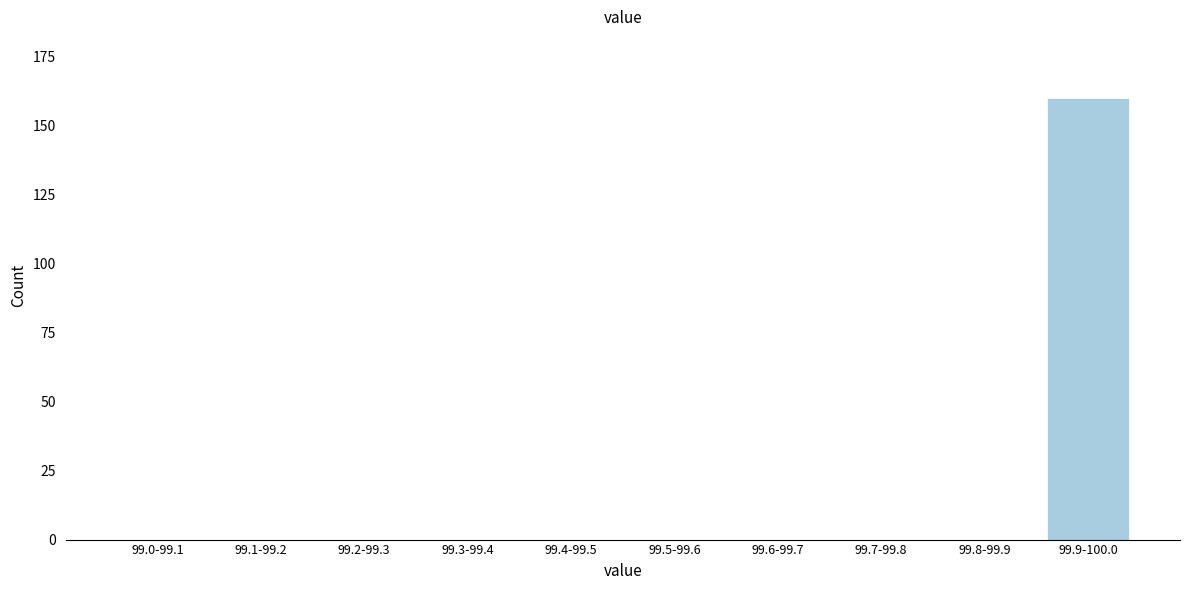

Reading right to left, extract all data points from this chart.

99.9-100.0=160	99.8-99.9=0	99.7-99.8=0	99.6-99.7=0	99.5-99.6=0	99.4-99.5=0	99.3-99.4=0	99.2-99.3=0	99.1-99.2=0	99.0-99.1=0